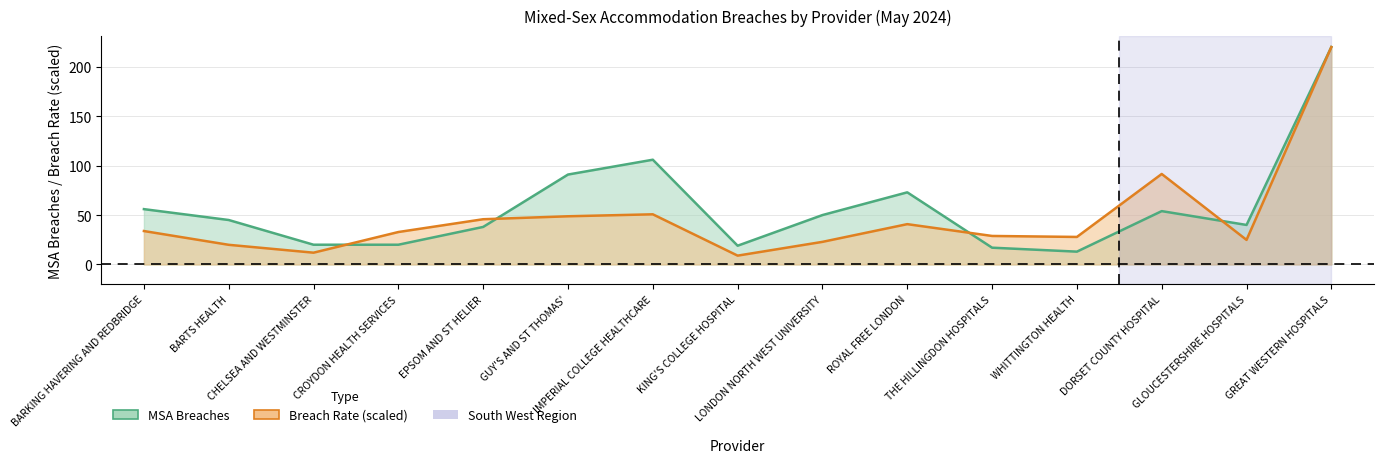

Reading right to left, extract all data points from this chart.

MSA Breaches: 220.0	40.0	54.0	13.0	17.0	73.0	50.0	19.0	106.0	91.0	38.0	20.0	20.0	45.0	56.0
Breach Rate: 220.0	24.9	91.6	27.9	28.9	40.8	22.9	9.0	50.8	48.8	45.8	32.9	11.9	19.9	33.8